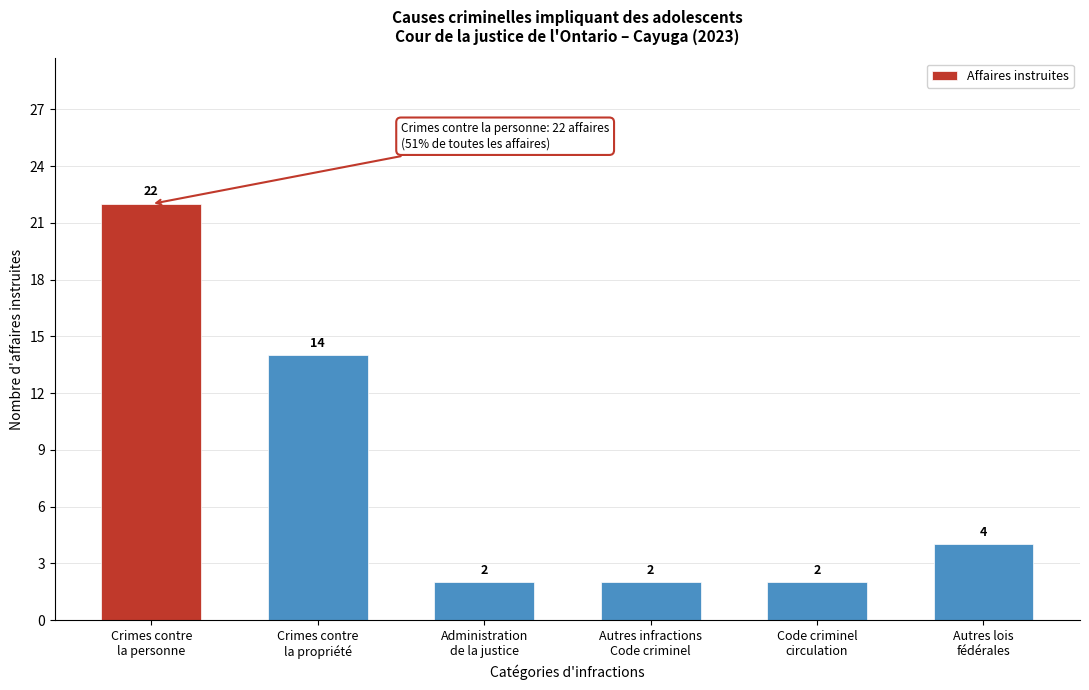

Reading left to right, extract all data points from this chart.

22	14	2	2	2	4